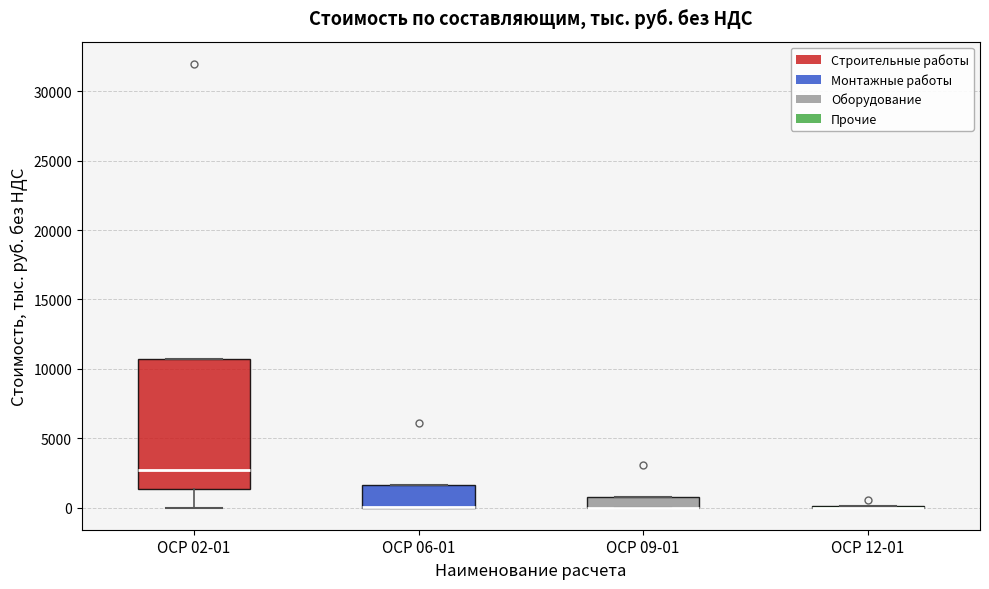

Reading left to right, transcribe this box plot: for each box, give where its median line is, the range the box spans, and where its two whiskers end, as read against the y-axis. The values are not printed on the chart, so give them approximately, as read against the axis.

ОСР 02-01: median 2500, box 1500 to 10500, whiskers 0 to 10500
ОСР 06-01: median 0 (drawn on the box's lower edge), box 0 to 1500, whiskers 0 to 1500
ОСР 09-01: median 0 (drawn on the box's lower edge), box 0 to 1000, whiskers 0 to 1000
ОСР 12-01: box collapsed to a line at 0, whiskers 0 to 0